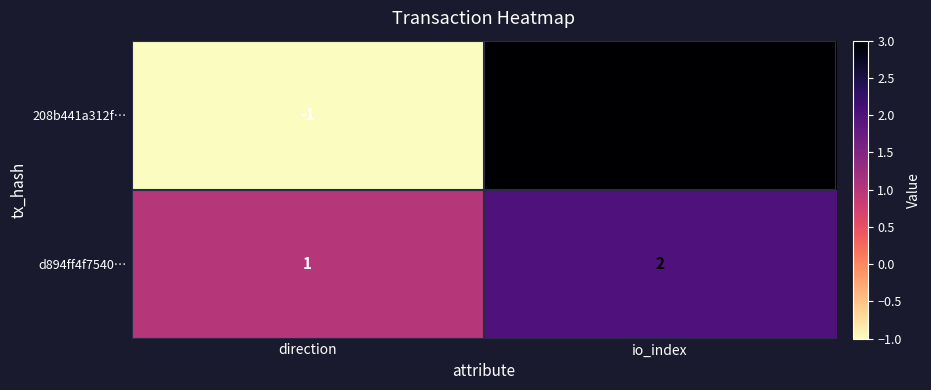

True or false: 208b441a312f… has a value of 5 at io_index.

False